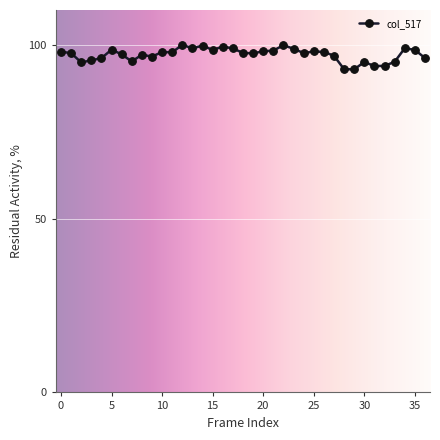

What is the value of the 32nd point from the left?

93.9